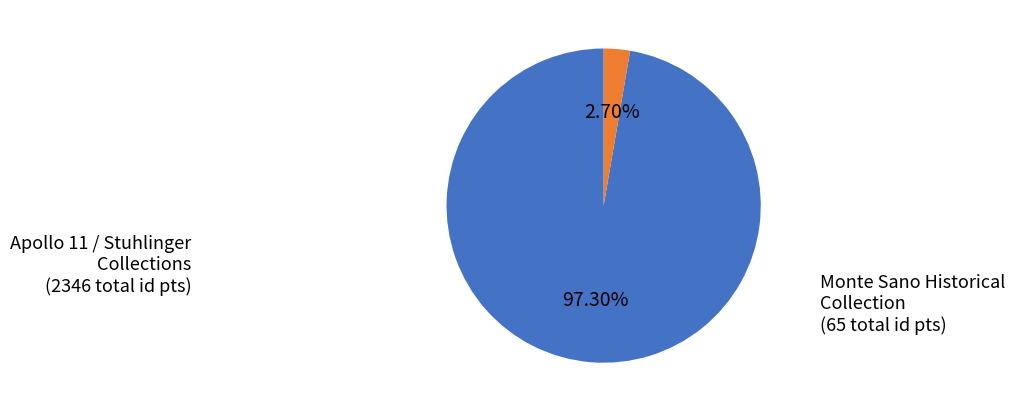

Does any single category account for the majority?

Yes